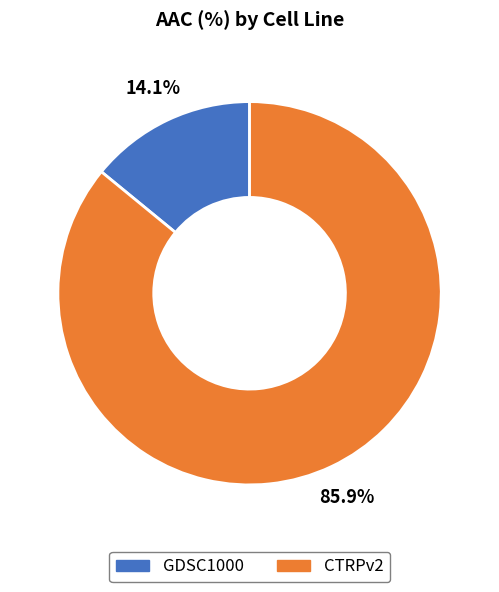

Does any single category account for the majority?

Yes